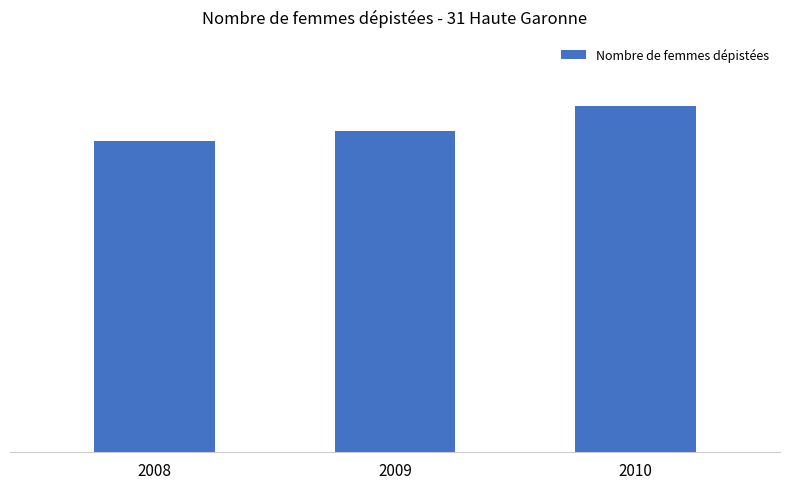

What is the greatest value displayed?

30531